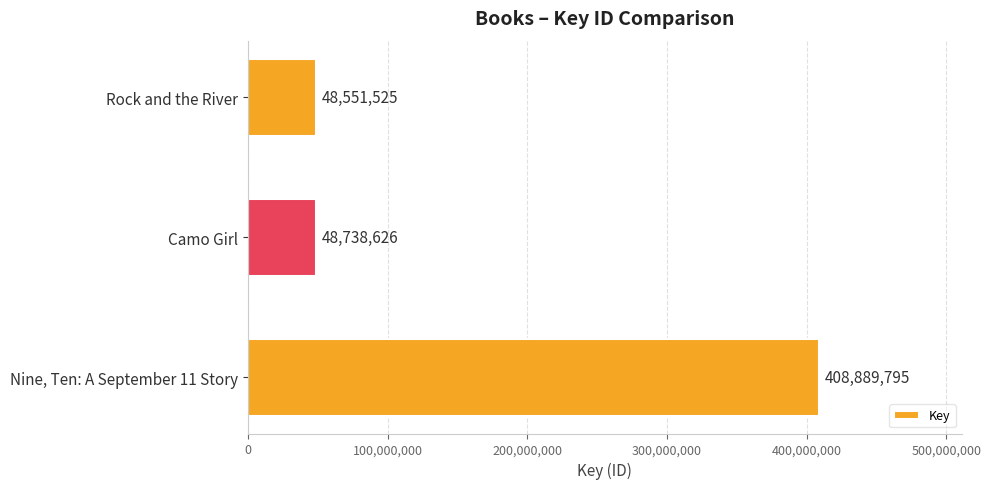

How many values are below 48738626?

1